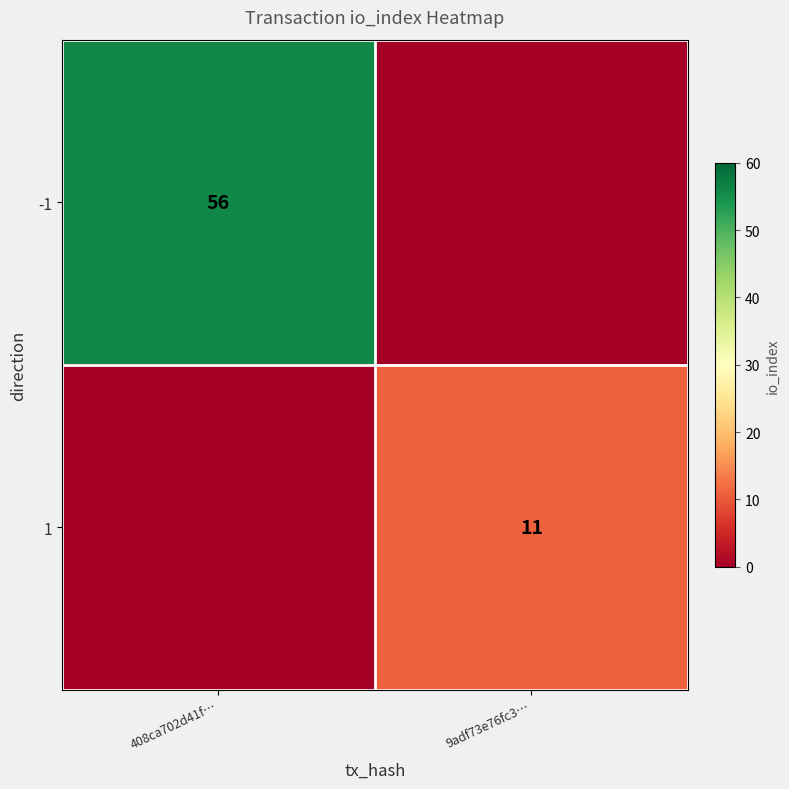

Is the value of -1 at 408ca702d41f… greater than the value of 1 at 9adf73e76fc3…?

Yes